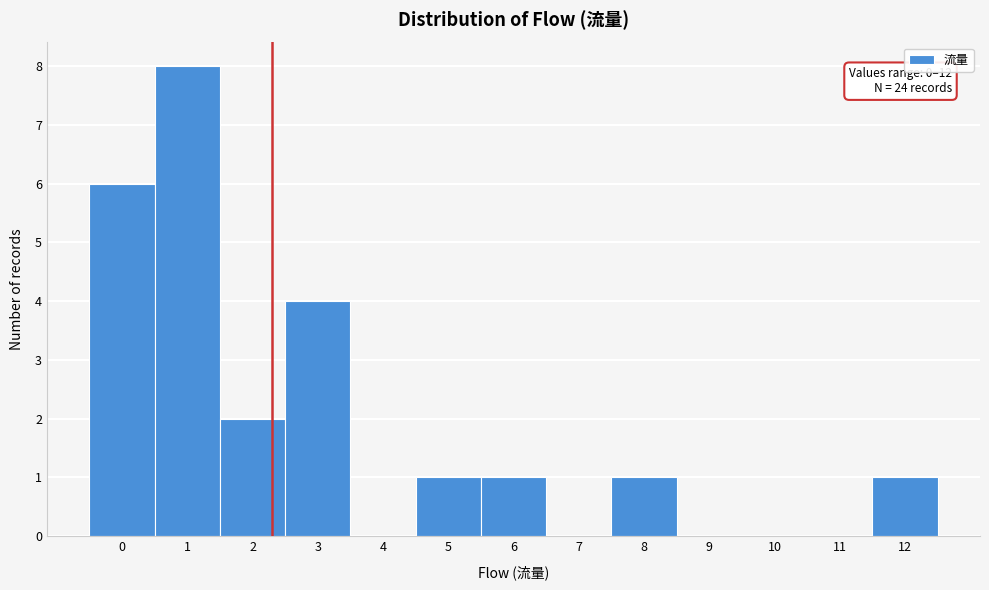

Reading left to right, extract all data points from this chart.

0=6	1=8	2=2	3=4	4=0	5=1	6=1	7=0	8=1	9=0	10=0	11=0	12=1